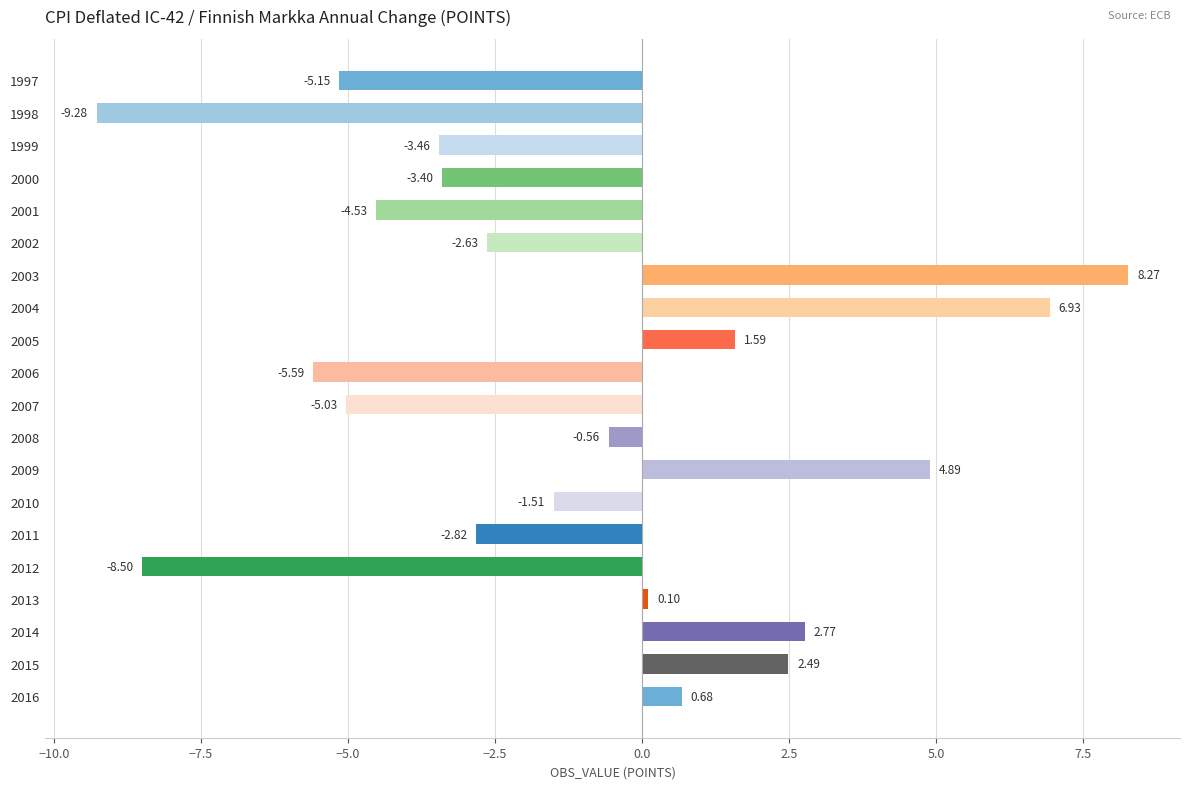

List the labels in order of value, smallest first.

1998, 2012, 2006, 1997, 2007, 2001, 1999, 2000, 2011, 2002, 2010, 2008, 2013, 2016, 2005, 2015, 2014, 2009, 2004, 2003